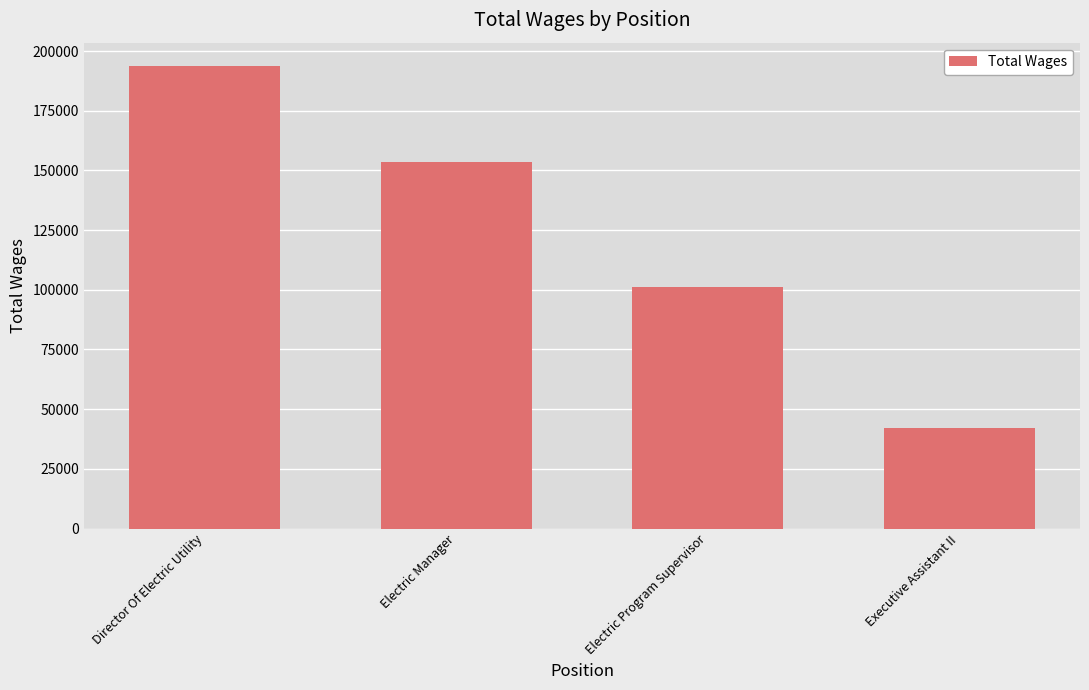

What is the difference between the values at Director Of Electric Utility and Electric Manager?

40273